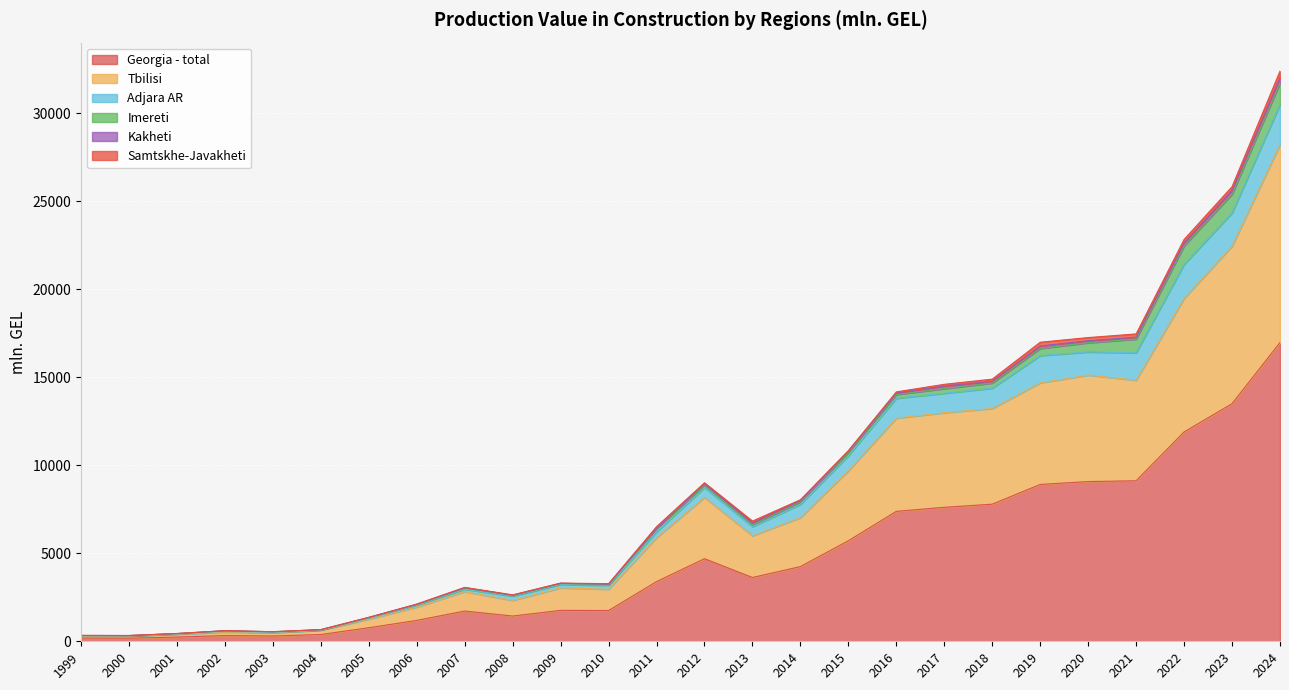

True or false: Georgia - total has a value of 181.2 at 1999.

True